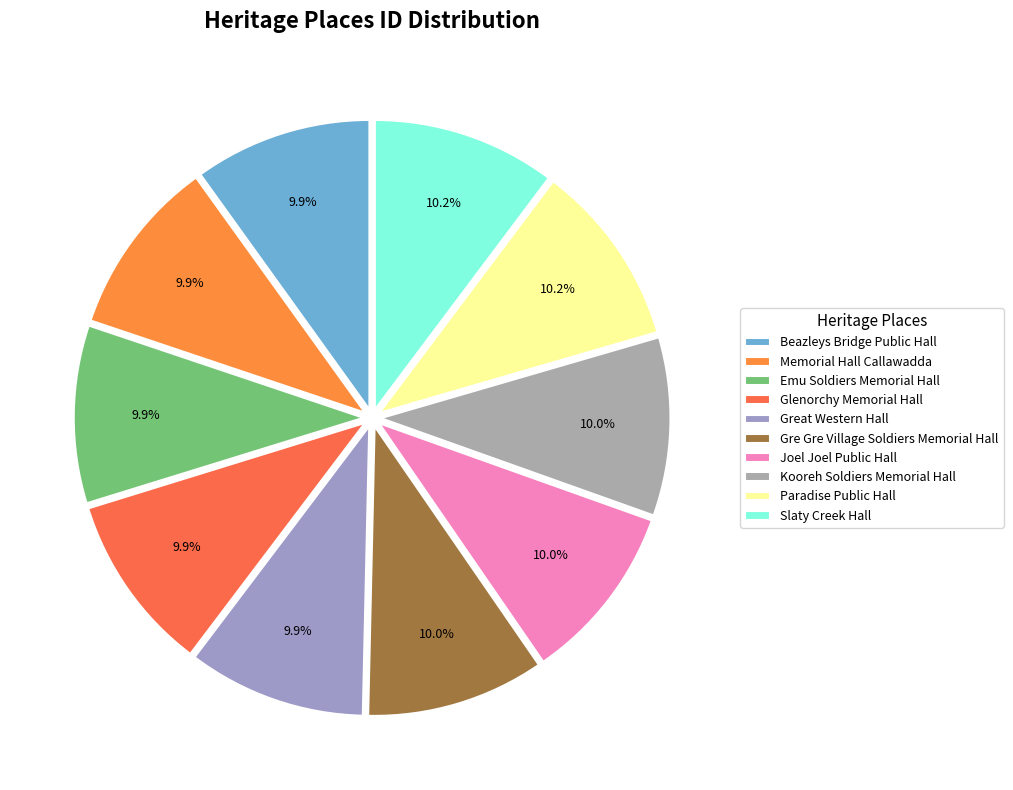

Does Glenorchy Memorial Hall represent more than half of the total?

No